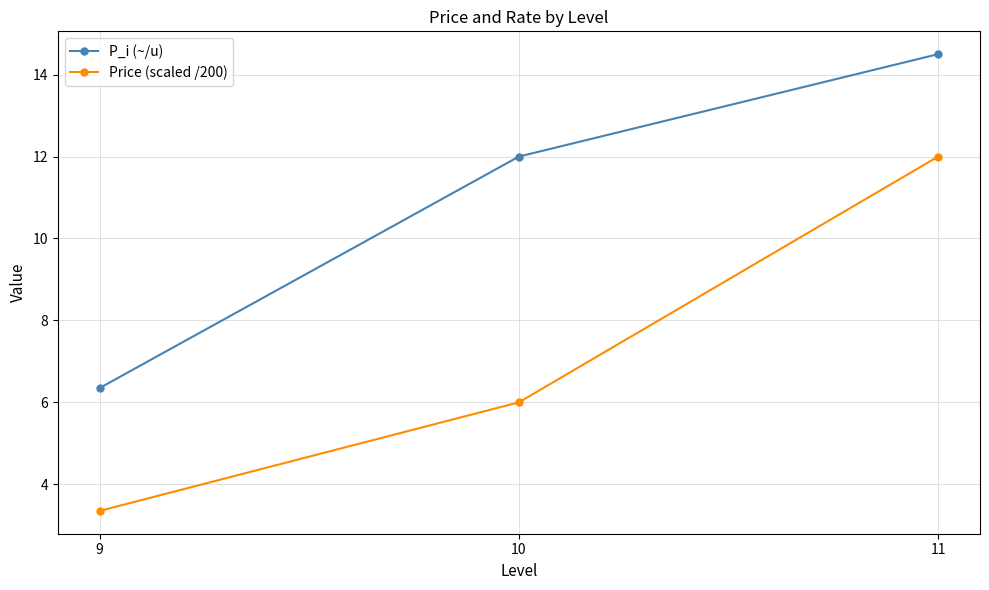

How many series are shown in this chart?

2